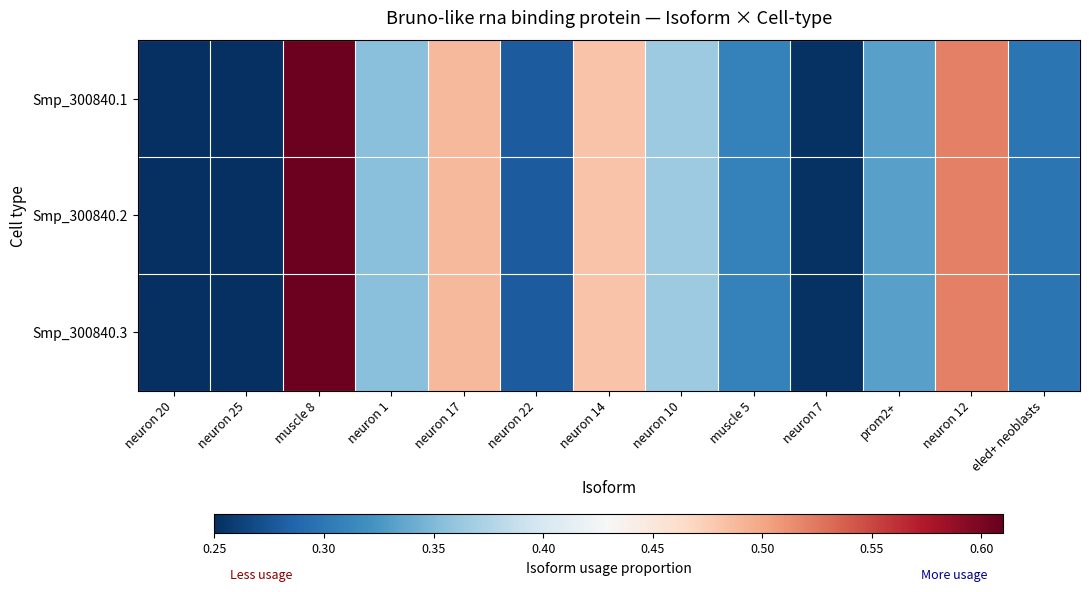

At how many categories does at least one series exceed 0?

13